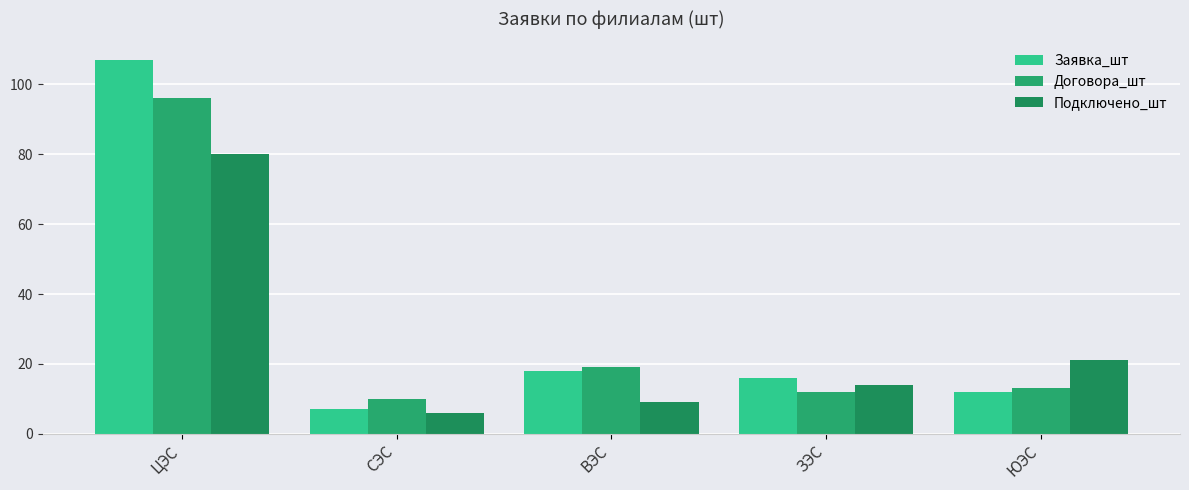

What position from the right is СЭС?

4